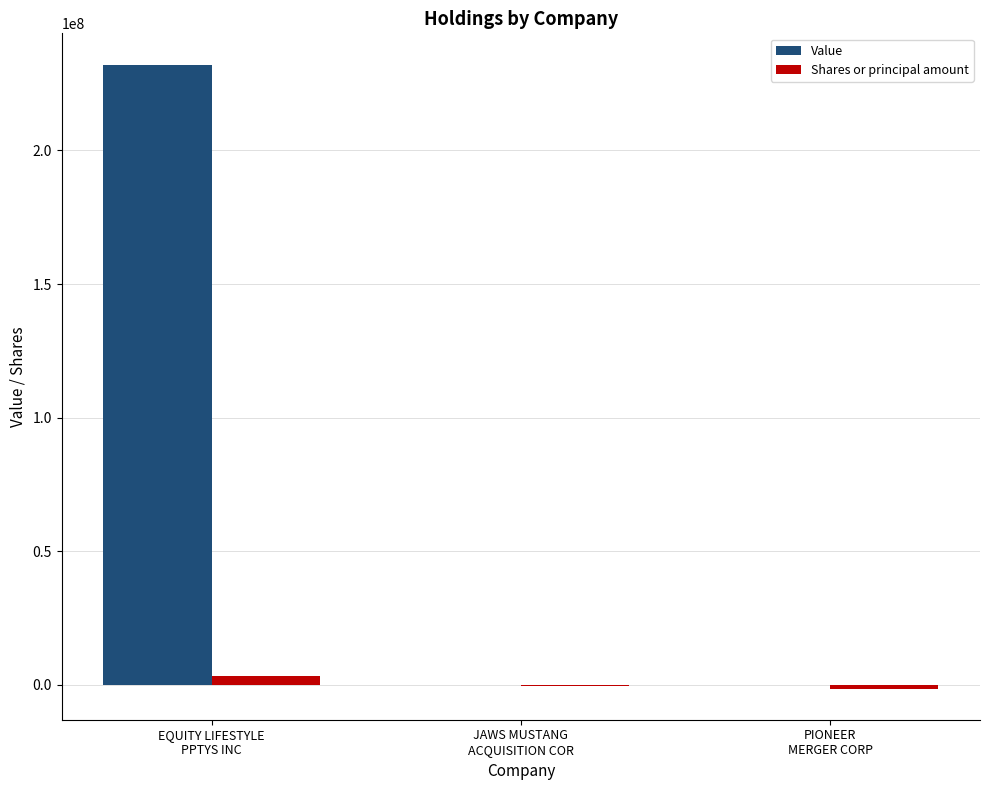

Count the number of data series in this chart.

2